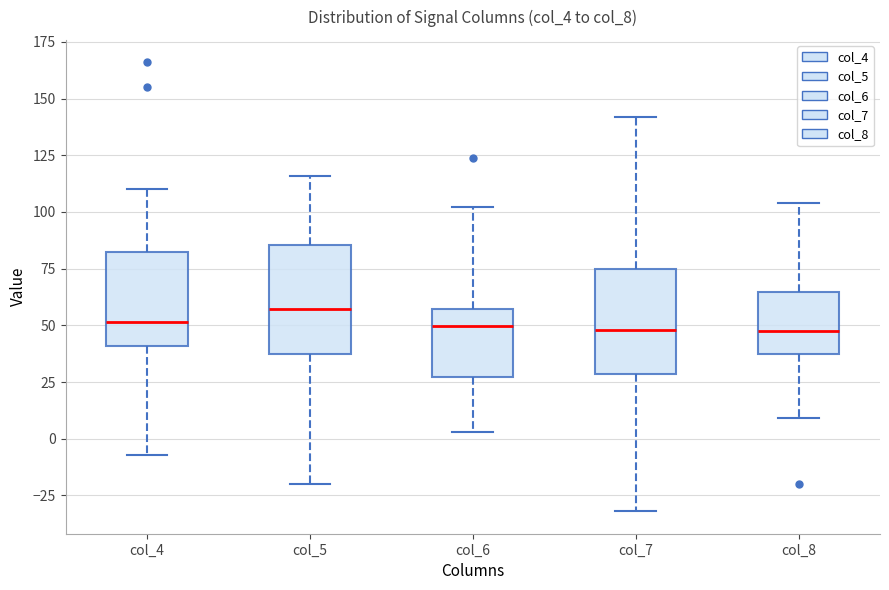

Reading left to right, transcribe this box plot: for each box, give where its median line is, the range the box spans, and where its two whiskers end, as read against the y-axis. The values are not printed on the chart, so give them approximately, as read against the axis.

col_4: median 50, box 40 to 85, whiskers -5 to 110
col_5: median 55, box 40 to 85, whiskers -20 to 115
col_6: median 50, box 25 to 55, whiskers 5 to 100
col_7: median 50, box 30 to 75, whiskers -30 to 140
col_8: median 50, box 40 to 65, whiskers 10 to 105